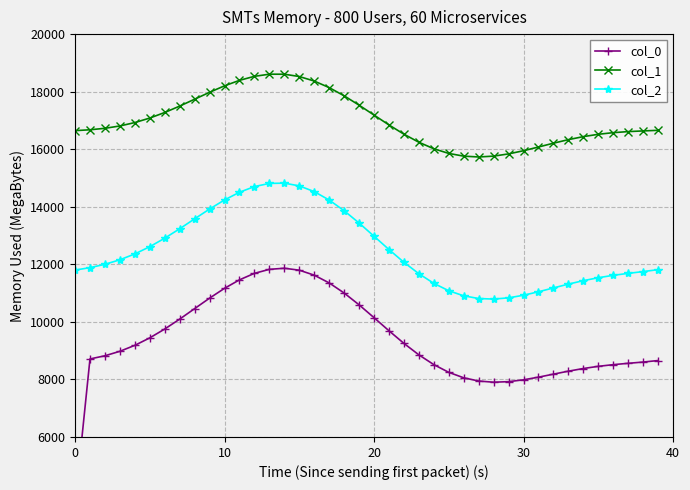

The value of col_1 at 20 is 17186.9. True or false?

True